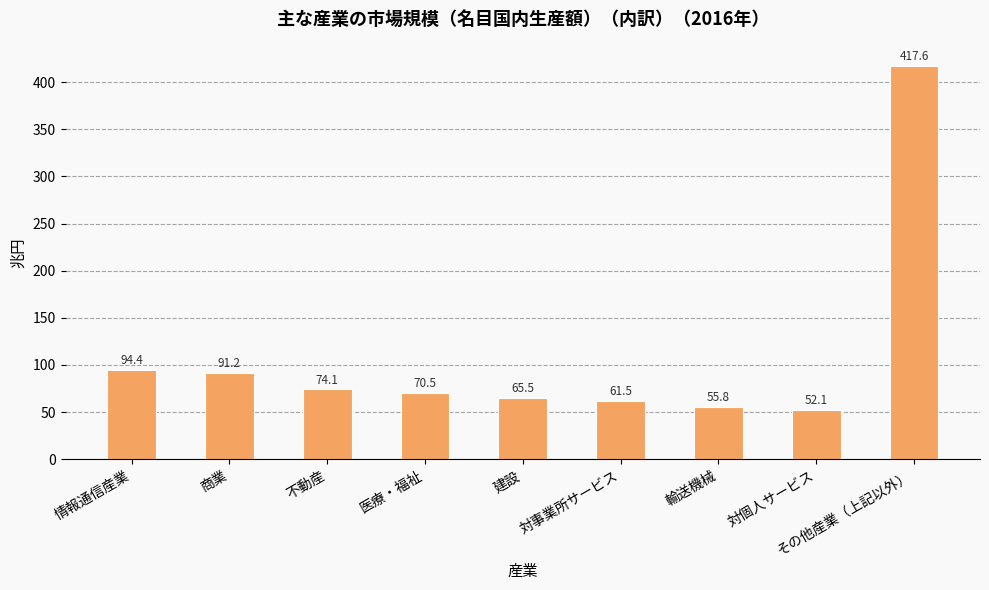

Where does the data first go above 70?

情報通信産業